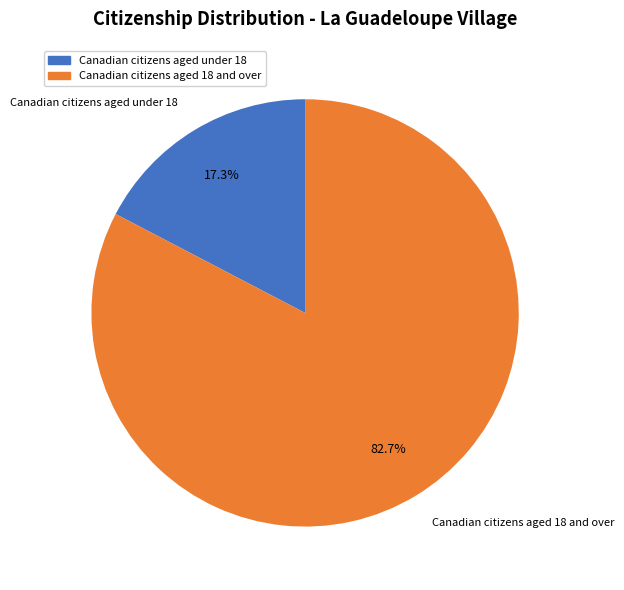

Between Canadian citizens aged under 18 and Canadian citizens aged 18 and over, which is larger?

Canadian citizens aged 18 and over